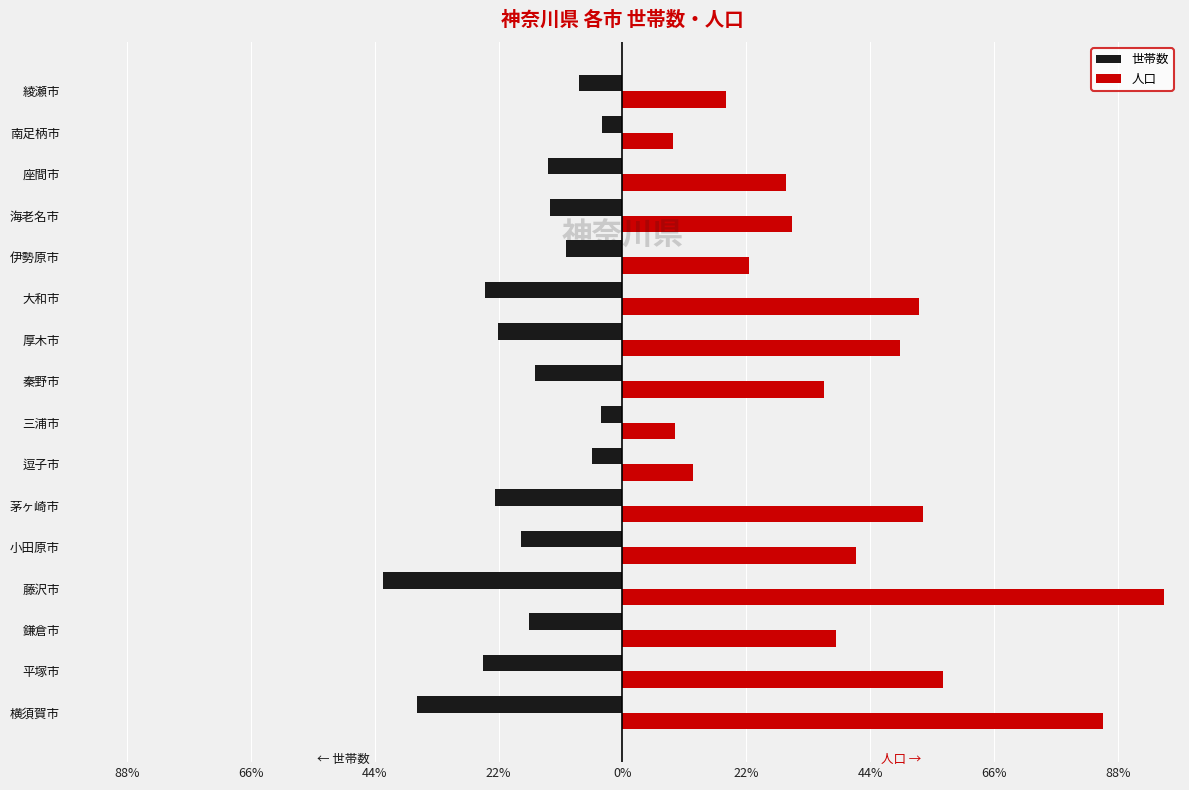

What is the difference between the second highest and minimum values in the 世帯数 series?

175994